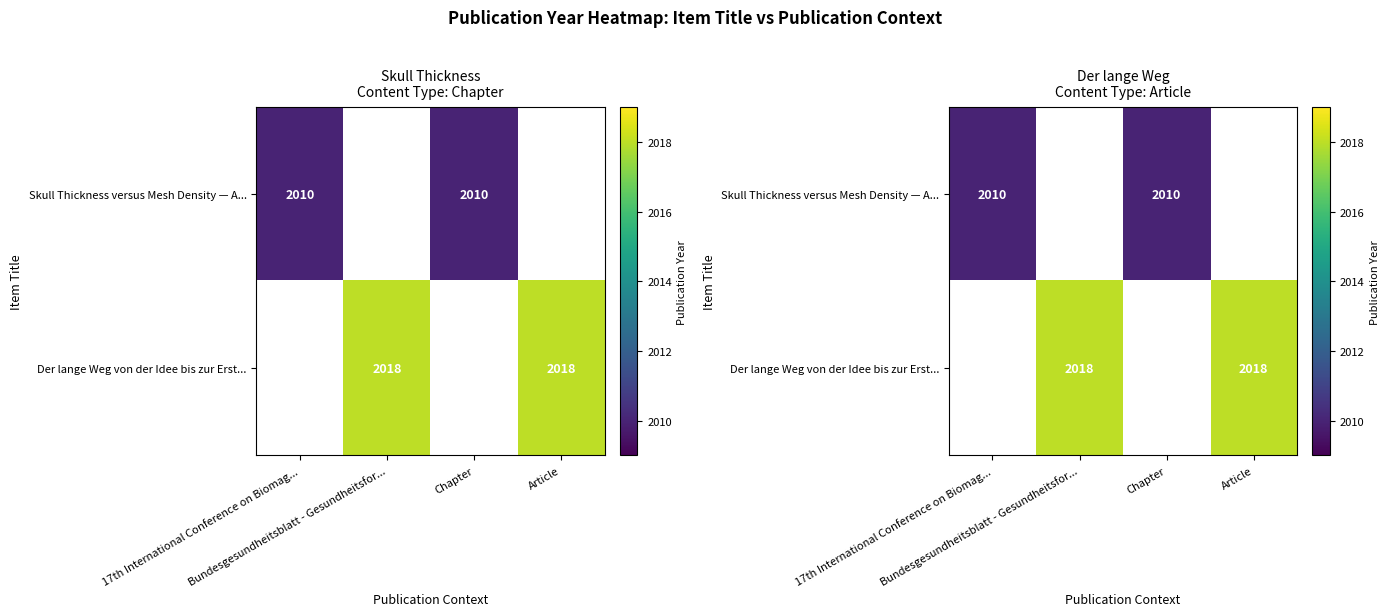

Which has a higher value, 17th International Conference on Biomag... or Article?

Article